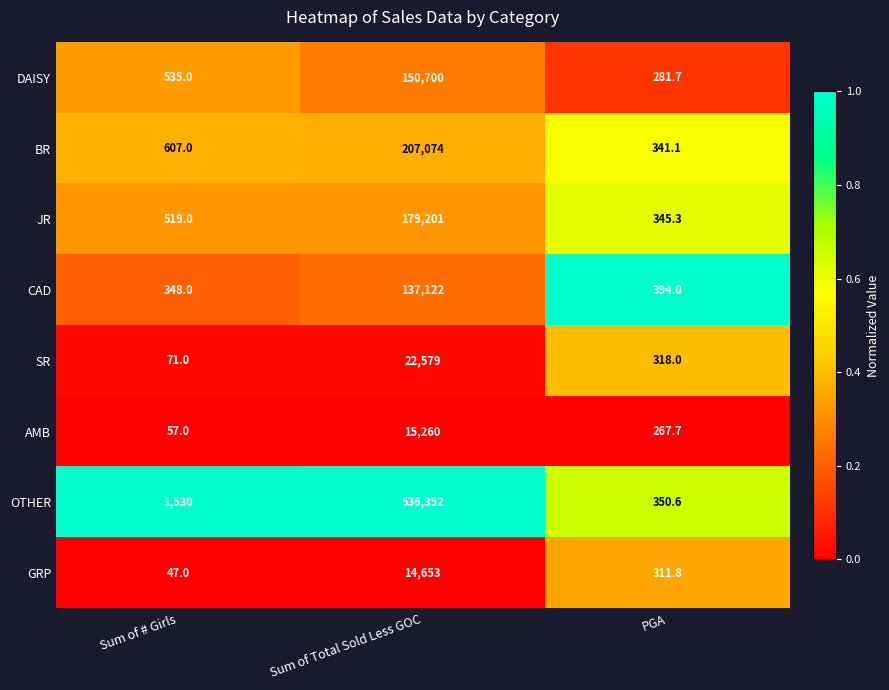

What is the spread (max minus min) of values at Sum of # Girls?

1483.0